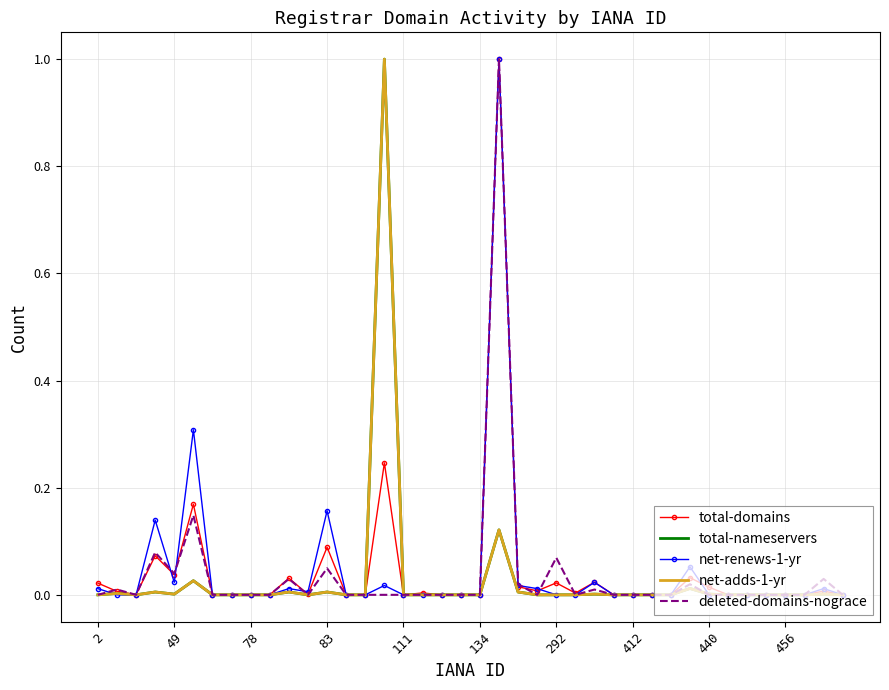

What is the greatest value displayed?

1.0